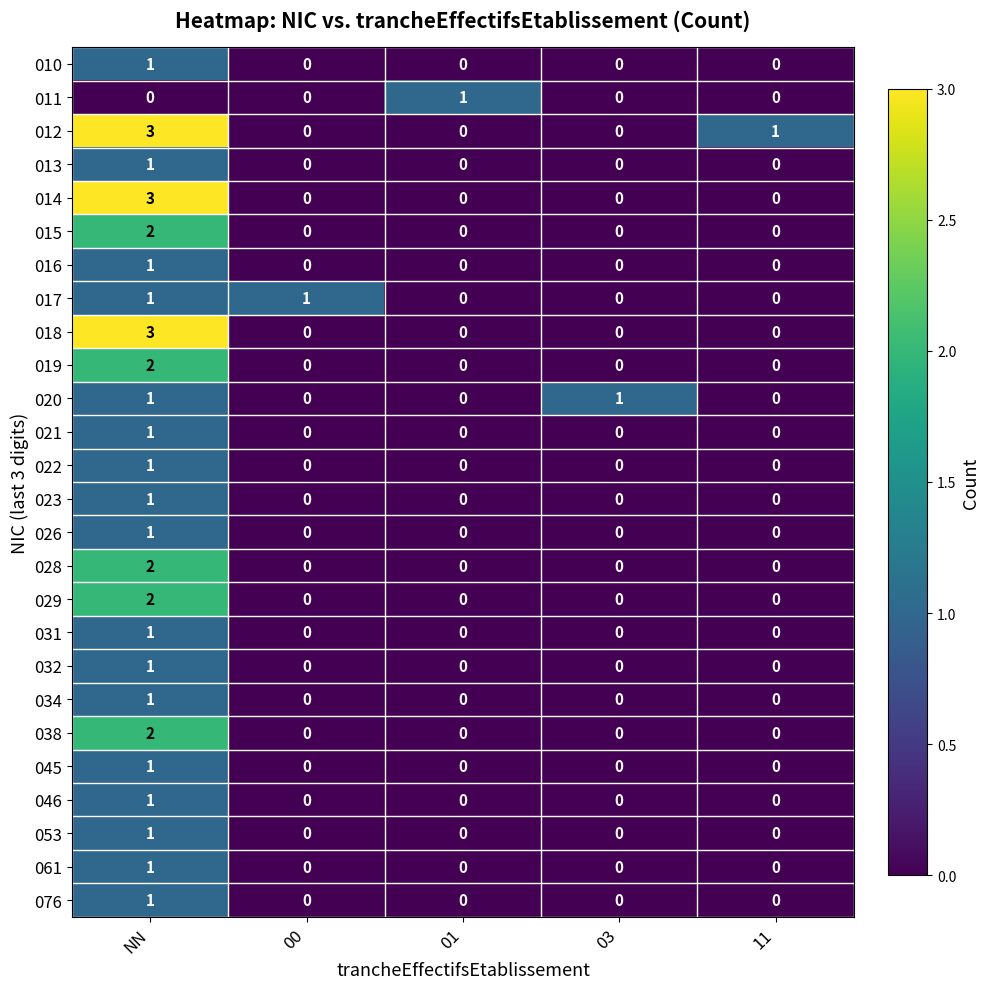

At how many categories does at least one series exceed 0?

5